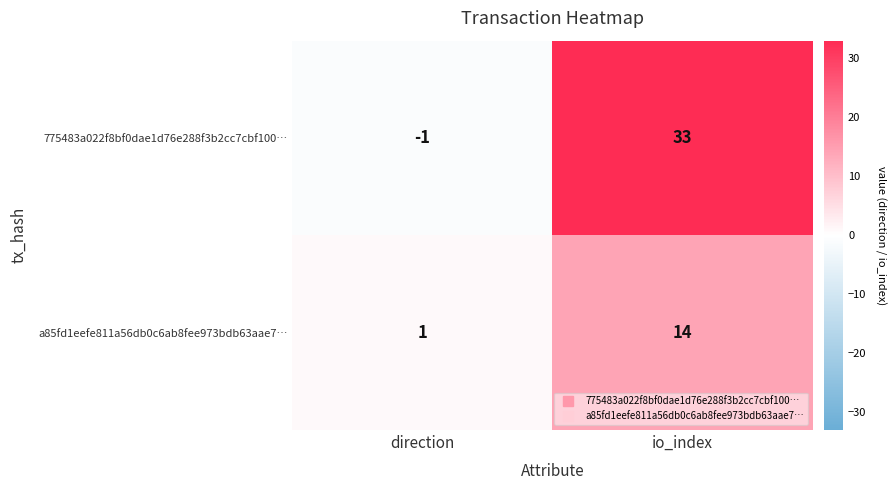

What is the difference between the maximum and minimum values in the 775483a022f8bf0dae1d76e288f3b2cc7cbf100… series?

34